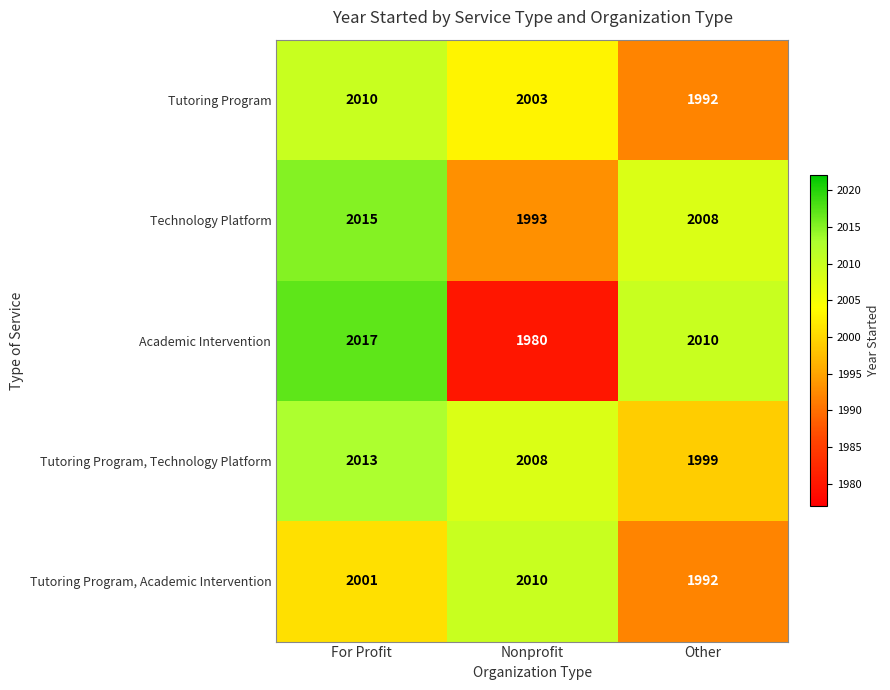

Which category has the lowest value in the Technology Platform series?

Nonprofit